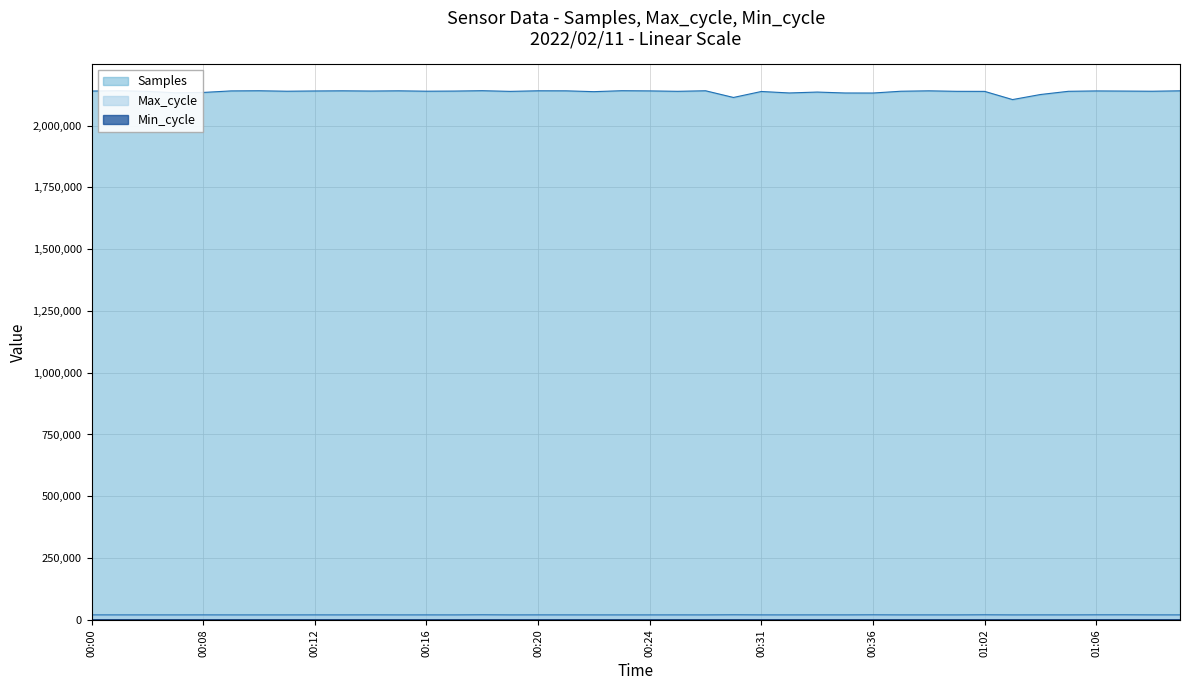

True or false: Samples and Min_cycle cross at least once.

False